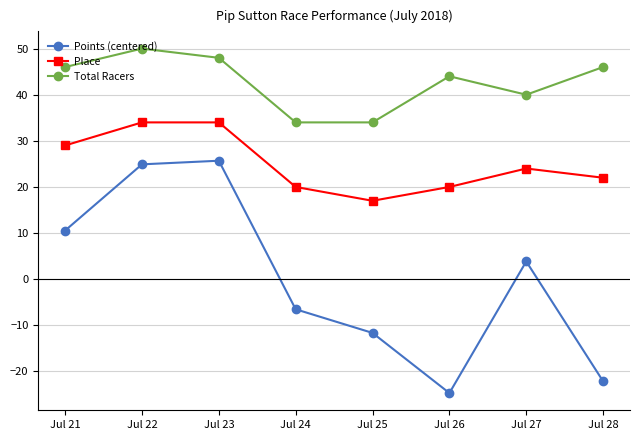

The Place series shows 34.0 at Jul 22. True or false?

True